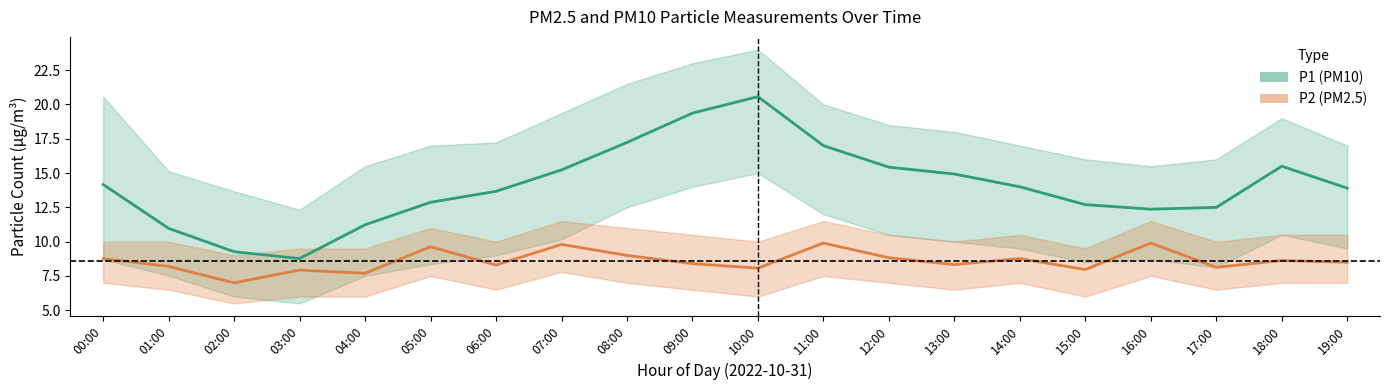

Reading left to right, list all the values displayed in this chart.

P1 (PM10): 00:00=14.2	01:00=11.0	02:00=9.3	03:00=8.8	04:00=11.2	05:00=12.9	06:00=13.7	07:00=15.2	08:00=17.2	09:00=19.4	10:00=20.6	11:00=17.0	12:00=15.4	13:00=14.9	14:00=14.0	15:00=12.7	16:00=12.4	17:00=12.5	18:00=15.5	19:00=13.9
P2 (PM2.5): 00:00=8.8	01:00=8.2	02:00=7.0	03:00=7.9	04:00=7.7	05:00=9.6	06:00=8.3	07:00=9.8	08:00=9.0	09:00=8.4	10:00=8.1	11:00=9.9	12:00=8.8	13:00=8.3	14:00=8.8	15:00=8.0	16:00=9.9	17:00=8.1	18:00=8.6	19:00=8.5